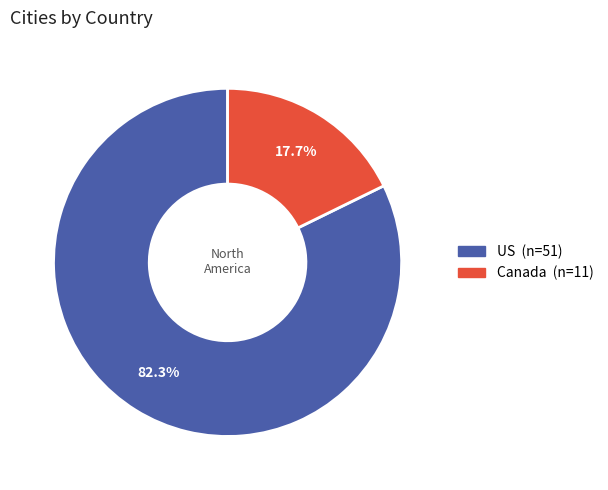

What percentage is the Canada slice, to the nearest percent?

18%